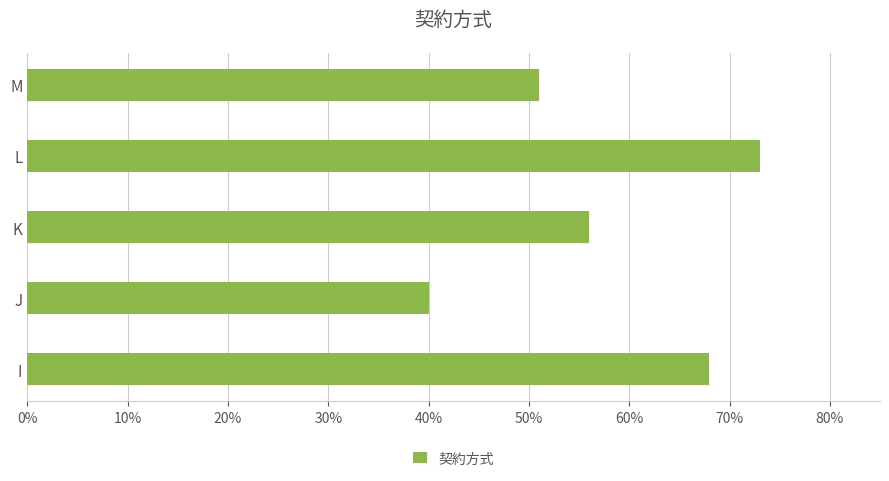

What is the average value?

0.6